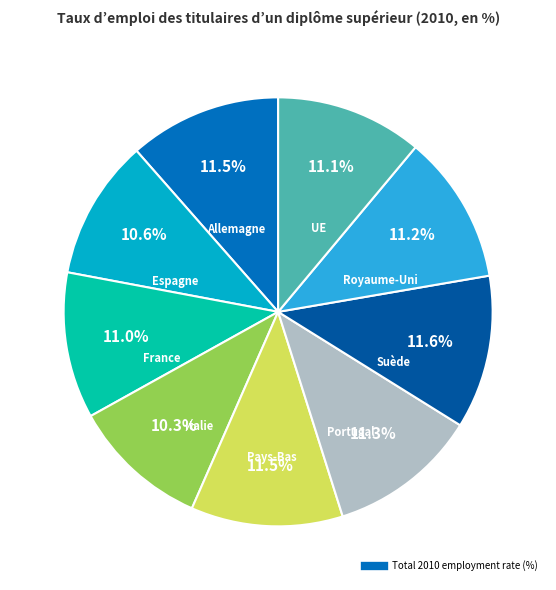

Is there any slice that represents more than half of the pie?

No